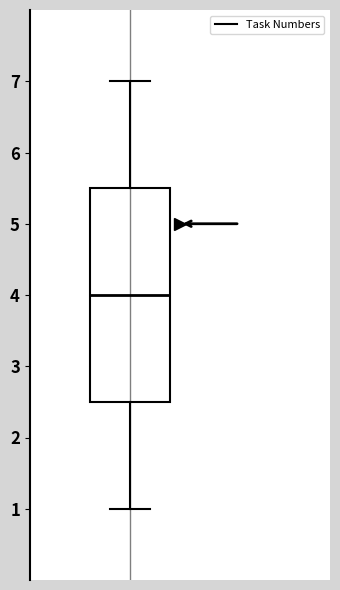

Transcribe this box plot: give where the median line is, the range the box spans, and where the two whiskers end, as read against the y-axis. The values are not printed on the chart, so give them approximately, as read against the axis.

median 4.0, box 2.5 to 5.5, whiskers 1.0 to 7.0